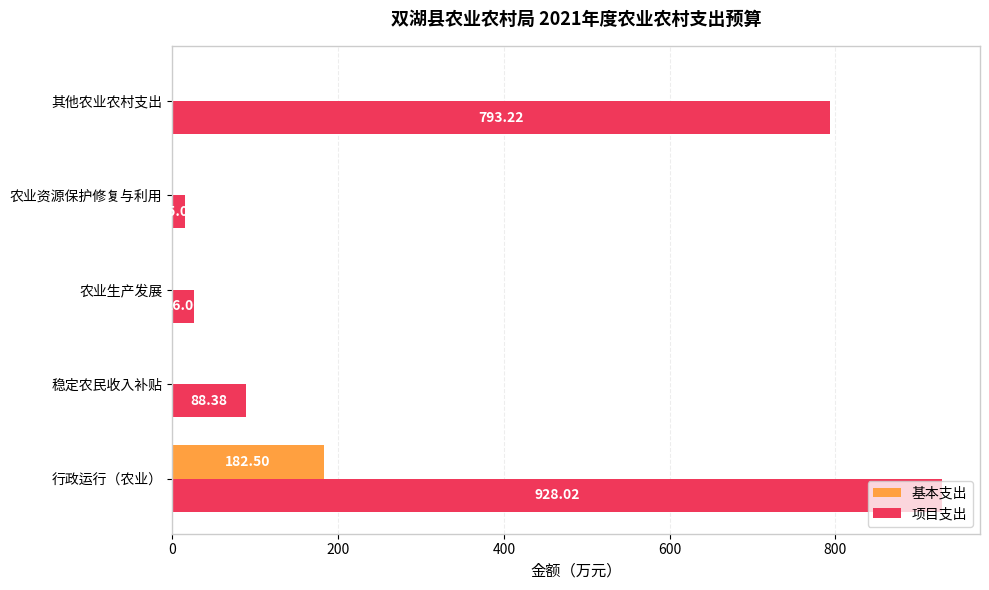

Where is 项目支出 nearest to the value 471?

其他农业农村支出